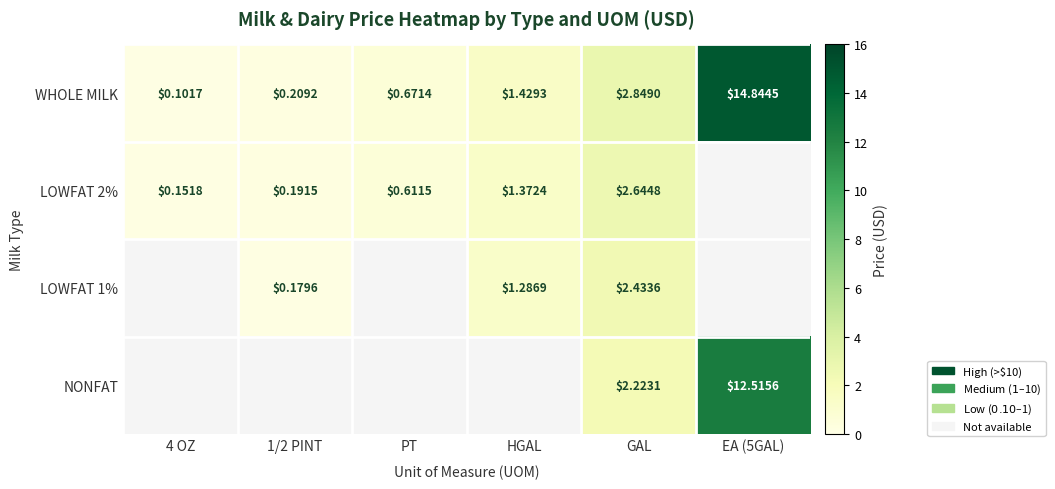

What is the difference between the maximum and minimum values in the LOWFAT 2% series?

2.5